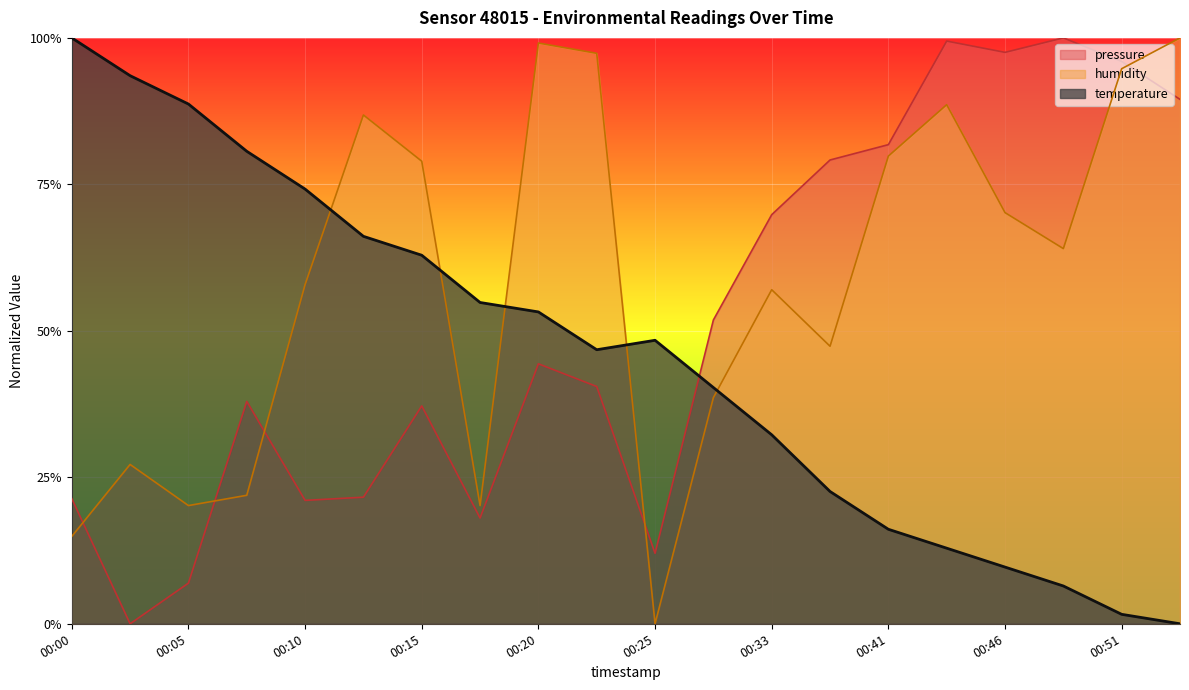

Which series changed the most between 00:17 and 00:48?

pressure_scaled